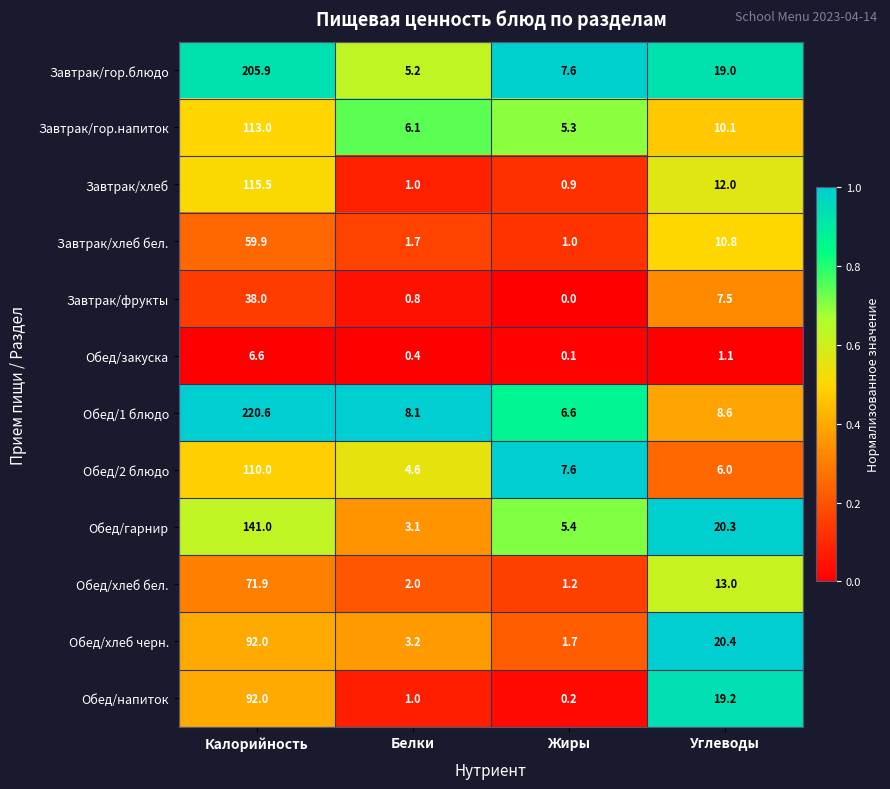

At which category is the sum across all series the highest?

Калорийность